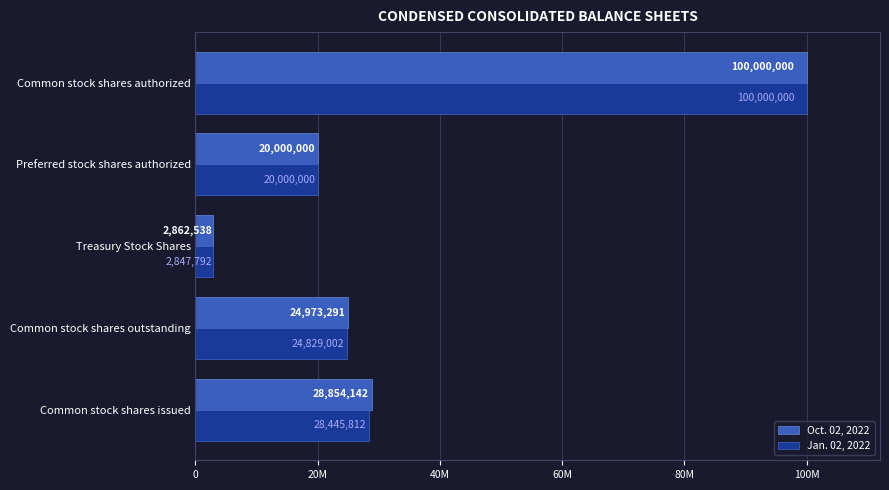

At which label does Jan. 02, 2022 reach its peak?

Common stock shares authorized